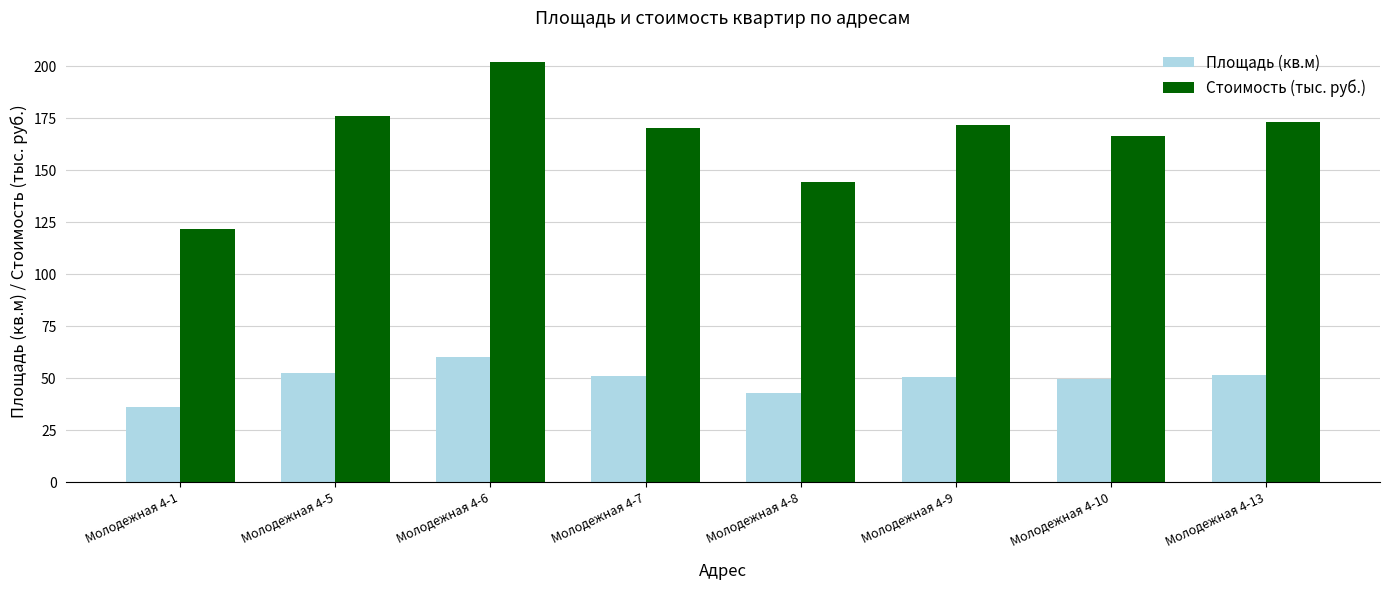

What is the difference between the maximum and minimum values in the Стоимость (тыс. руб.) series?

80.2